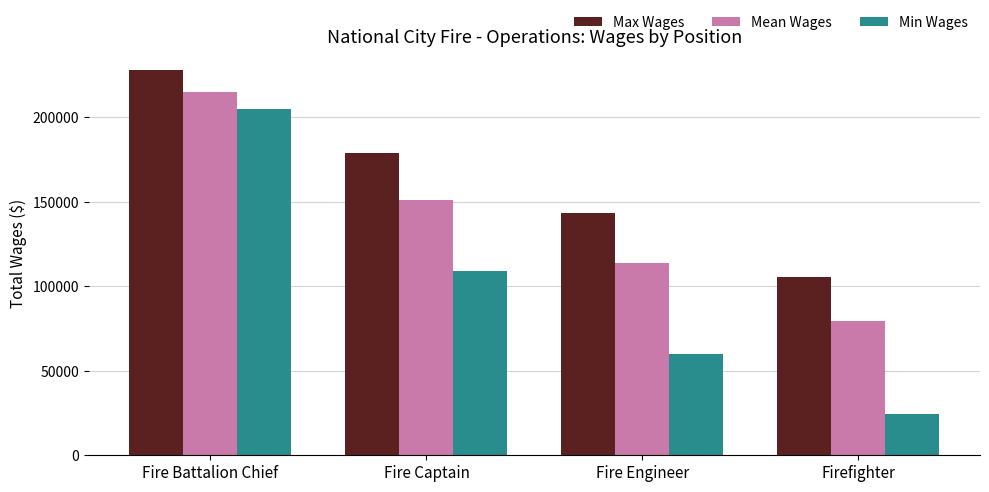

The Min Wages series shows 109186.0 at Fire Captain. True or false?

True